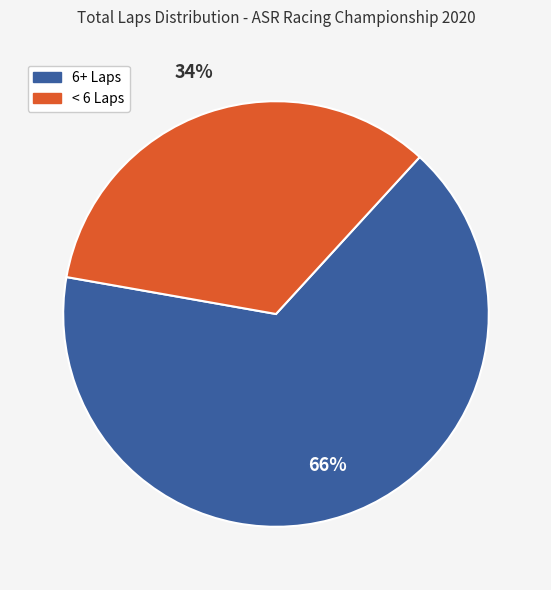

Is there a majority slice in this chart?

Yes